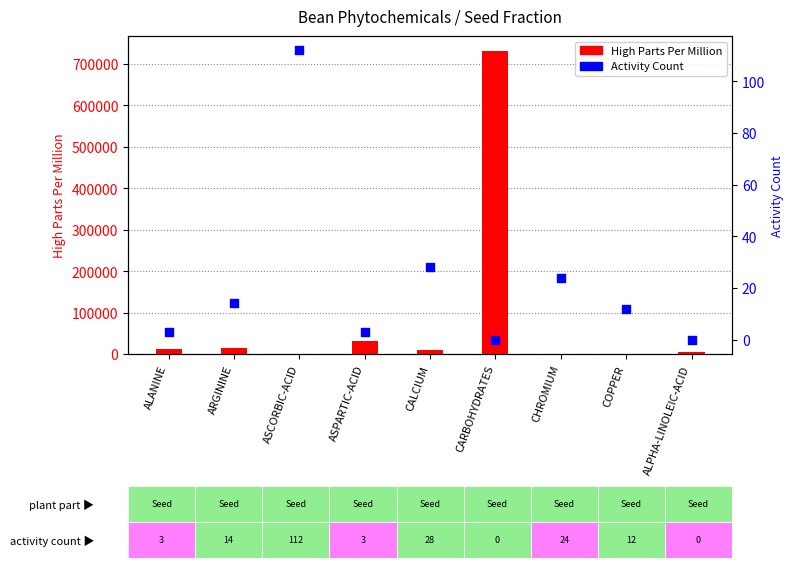

Which series has the largest Y range (max minus min)?

High Parts Per Million